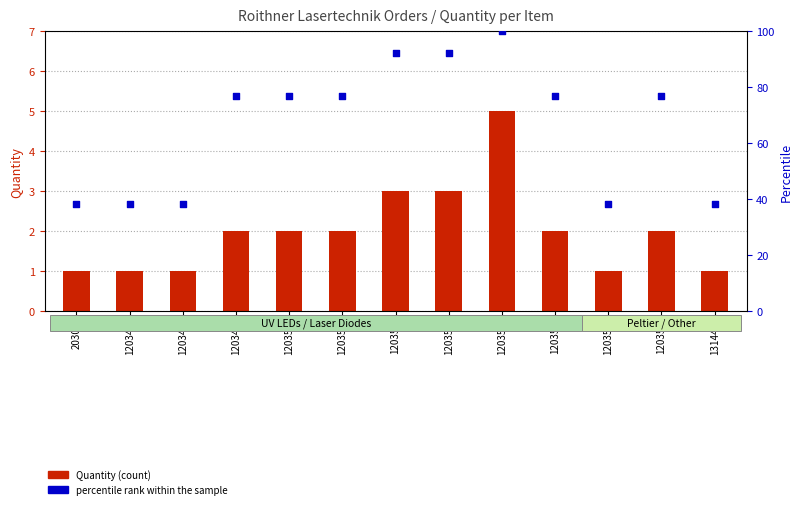

Which series reaches the minimum Y coordinate?

Quantity